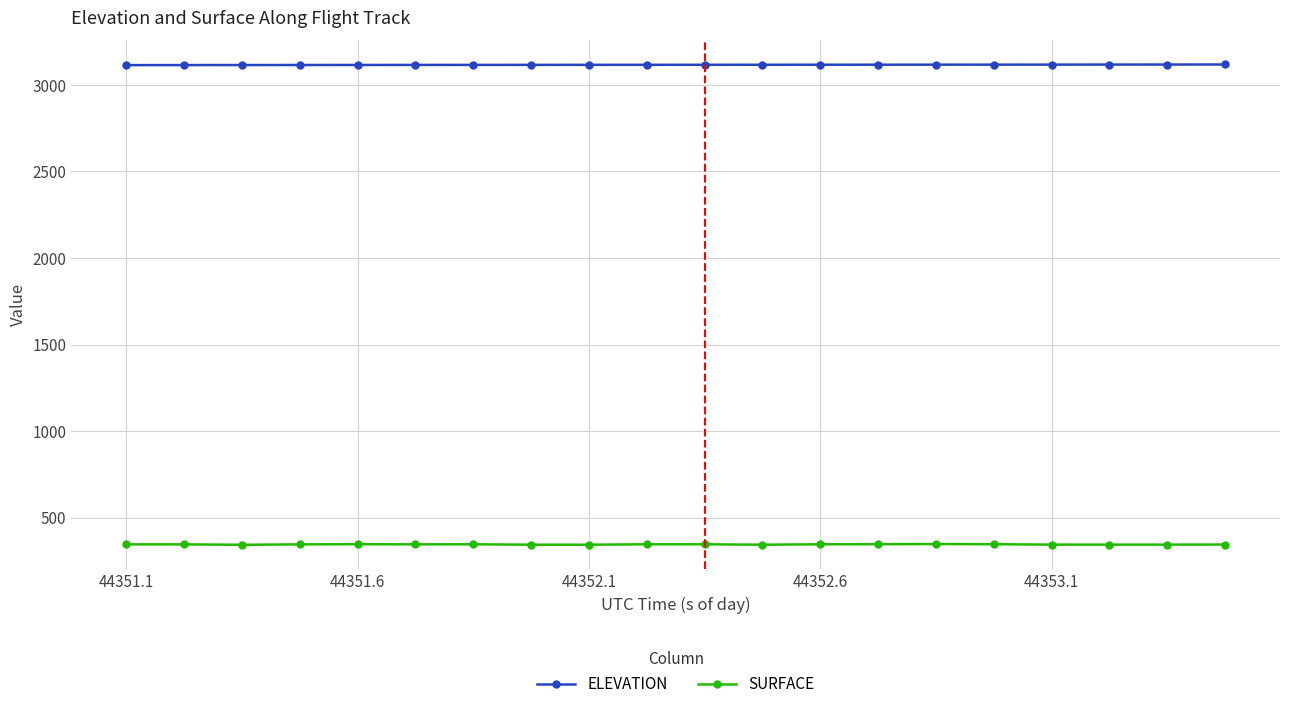

True or false: ELEVATION and SURFACE cross at least once.

False